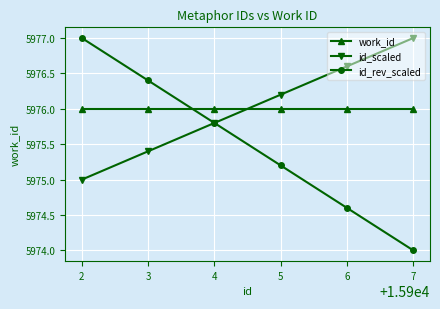

What is the spread (max minus min) of values at 2?

2.0